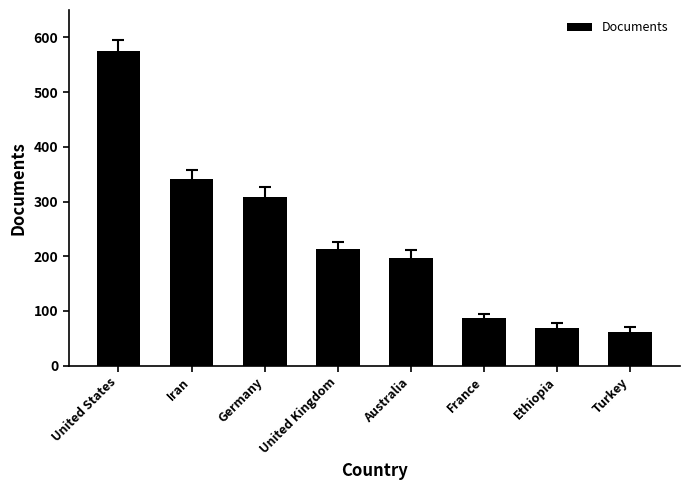

How many values are below 214?

4